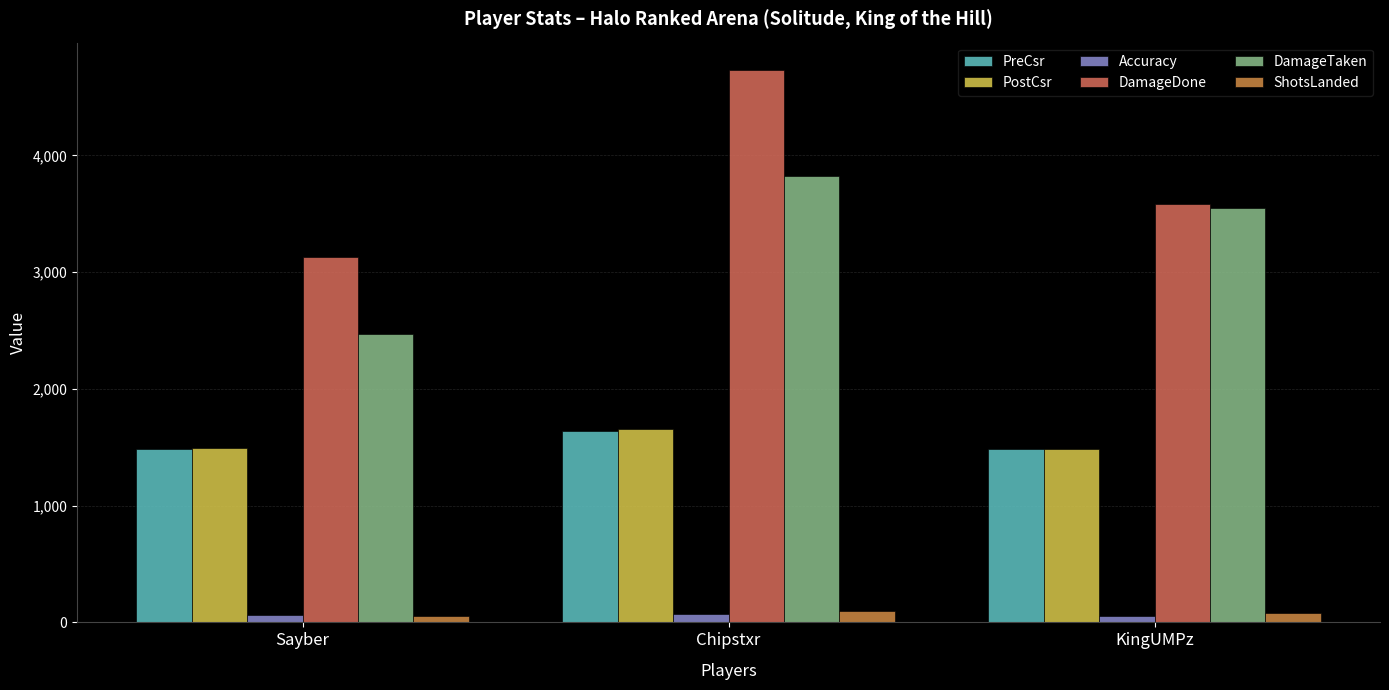

At Sayber, list the series in order from largest to smallest.

DamageDone, DamageTaken, PostCsr, PreCsr, Accuracy, ShotsLanded